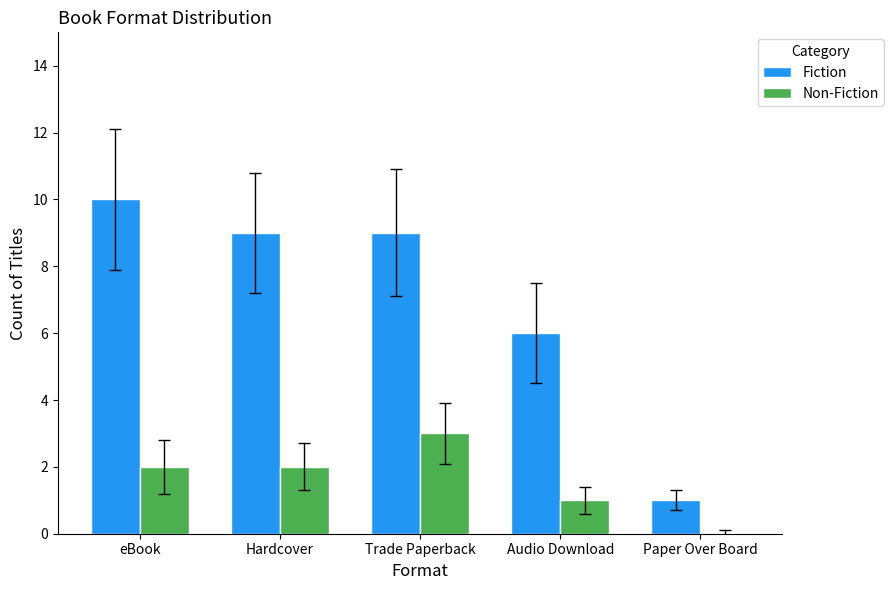

Does the chart contain stacked bars?

No